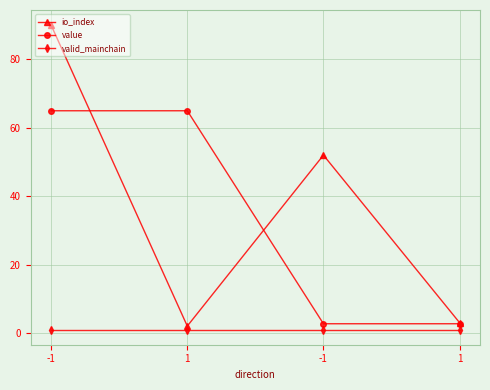

What is the difference between the highest and lowest values at -1?

89.0